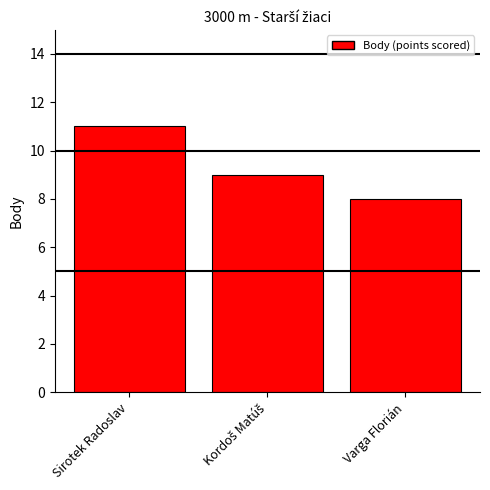

What is the label of the 3rd bar from the right?

Sirotek Radoslav